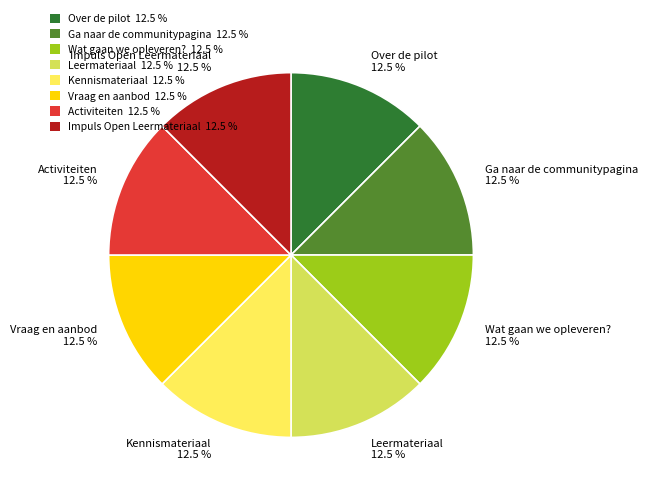

What percentage do Impuls Open Leermateriaal 12.5 % and Activiteiten 12.5 % together represent?

25.0%